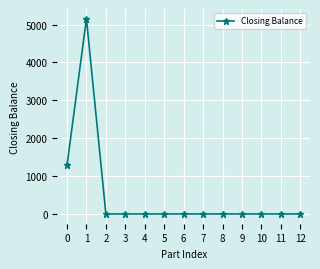

What is the sum of all values?

6435